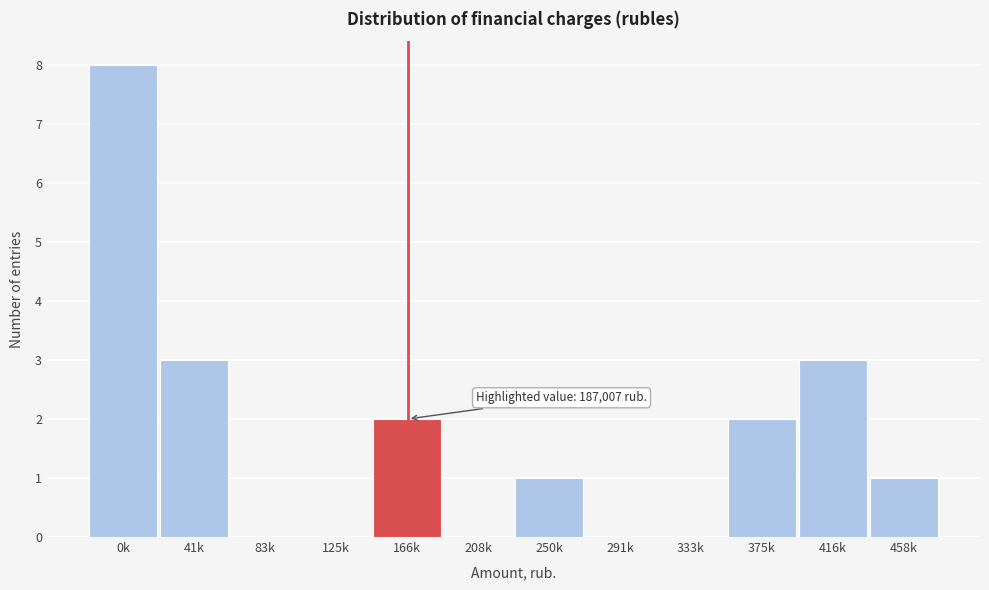

Reading left to right, extract all data points from this chart.

0k=8	41k=3	83k=0	125k=0	166k=2	208k=0	250k=1	291k=0	333k=0	375k=2	416k=3	458k=1